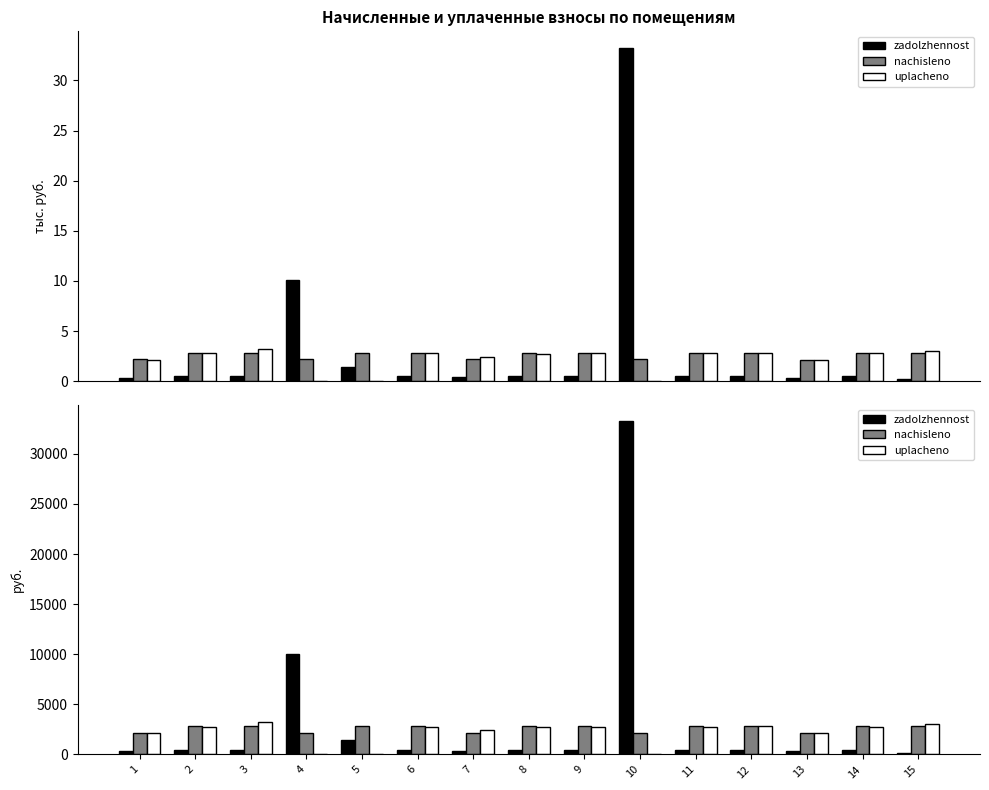

How many series are shown in this chart?

3